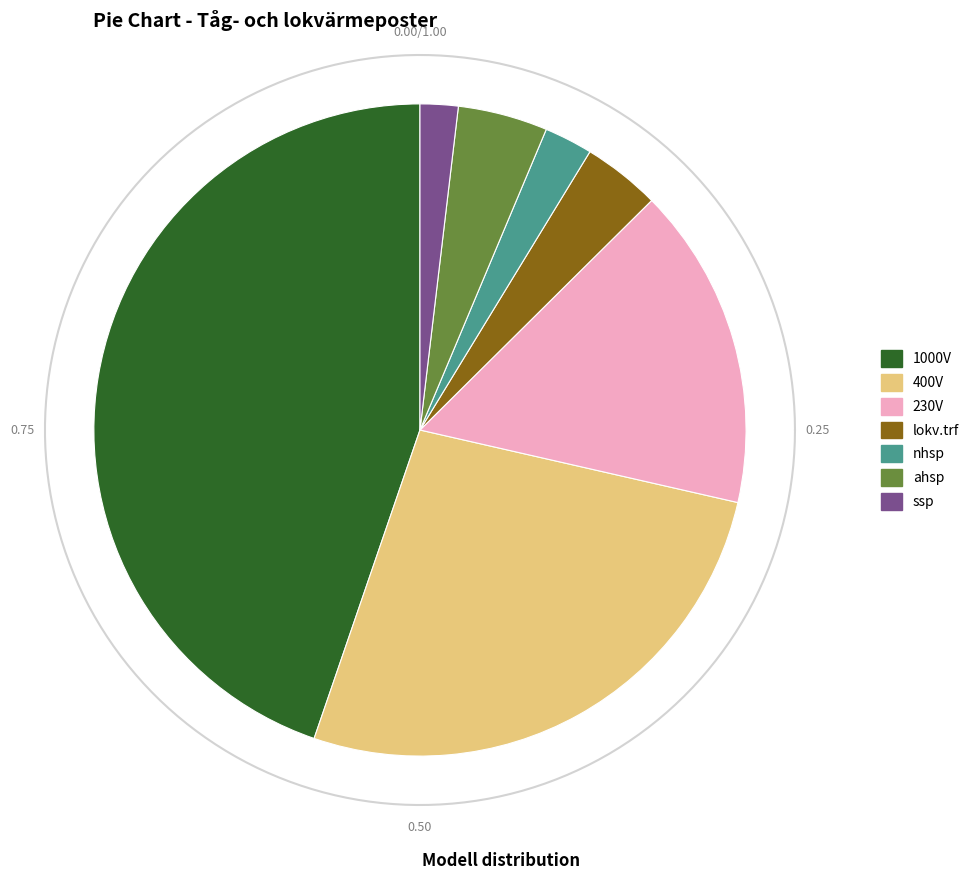

The ssp slice represents 2% of the pie. True or false?

True